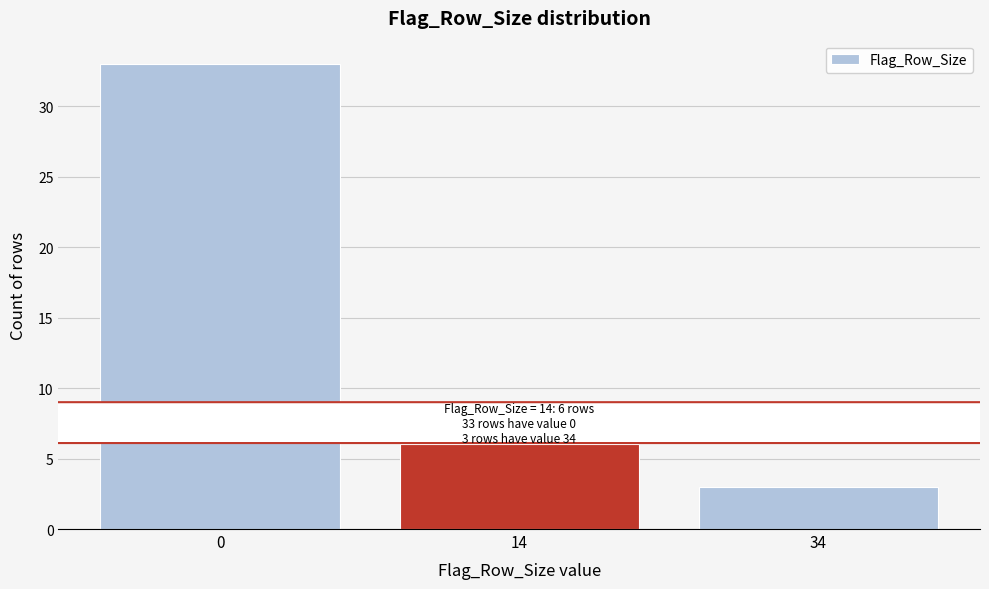

Reading left to right, what are all the values shown in this chart?

33	6	3